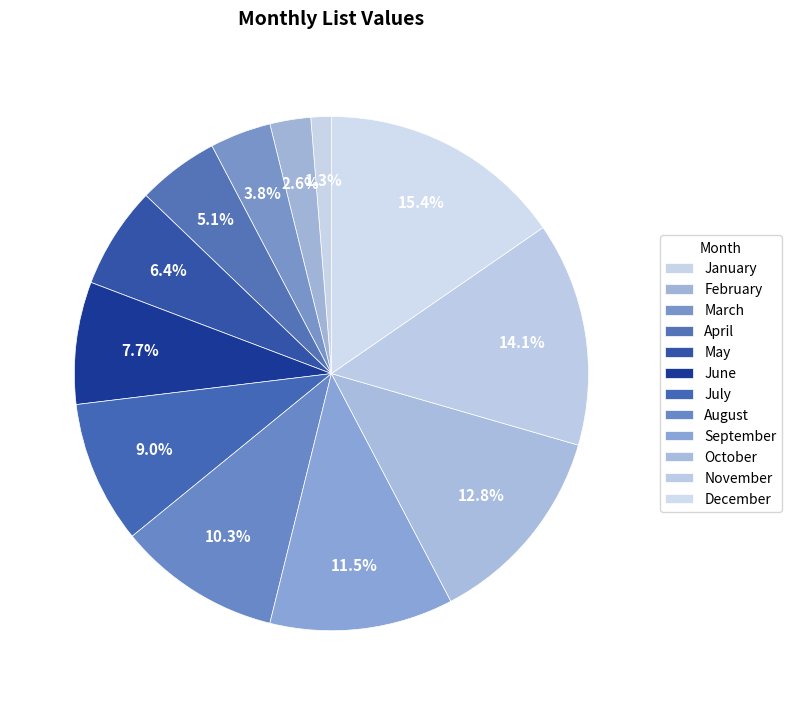

How many segments does this pie chart have?

12